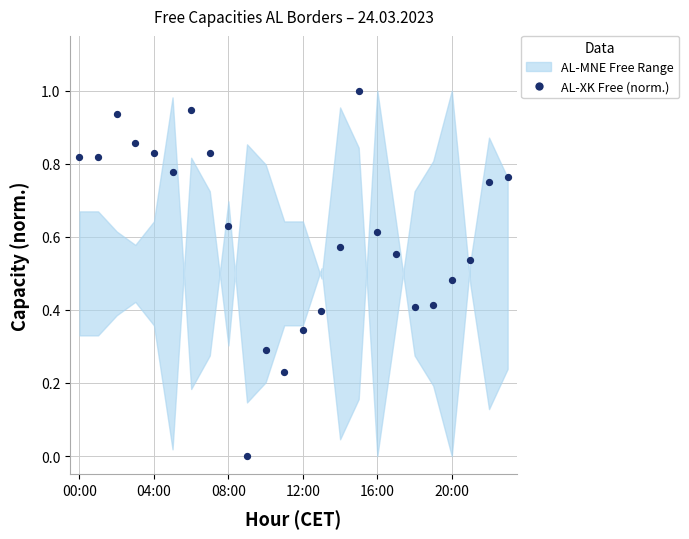

What is the range of Y values (max minus min)?

1.0